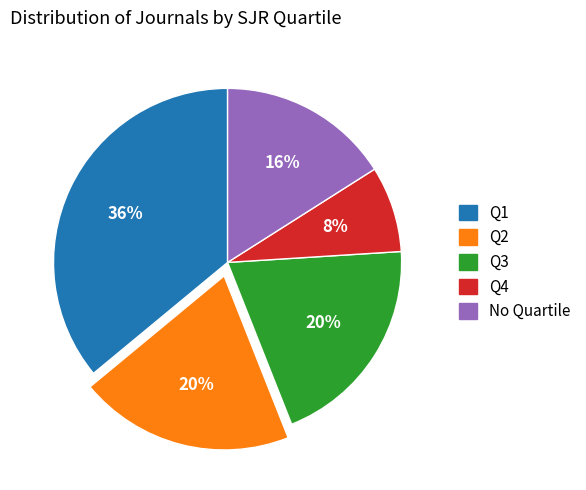

To the nearest percent, what is the average slice percentage?

20%